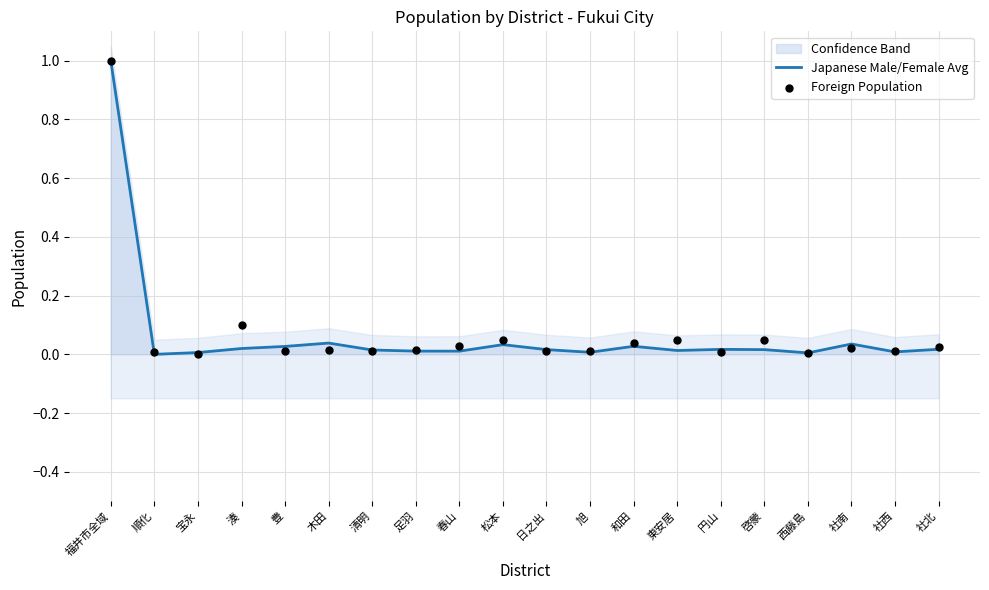

True or false: Japanese Male/Female Avg has a value of 0.0 at 順化.

True